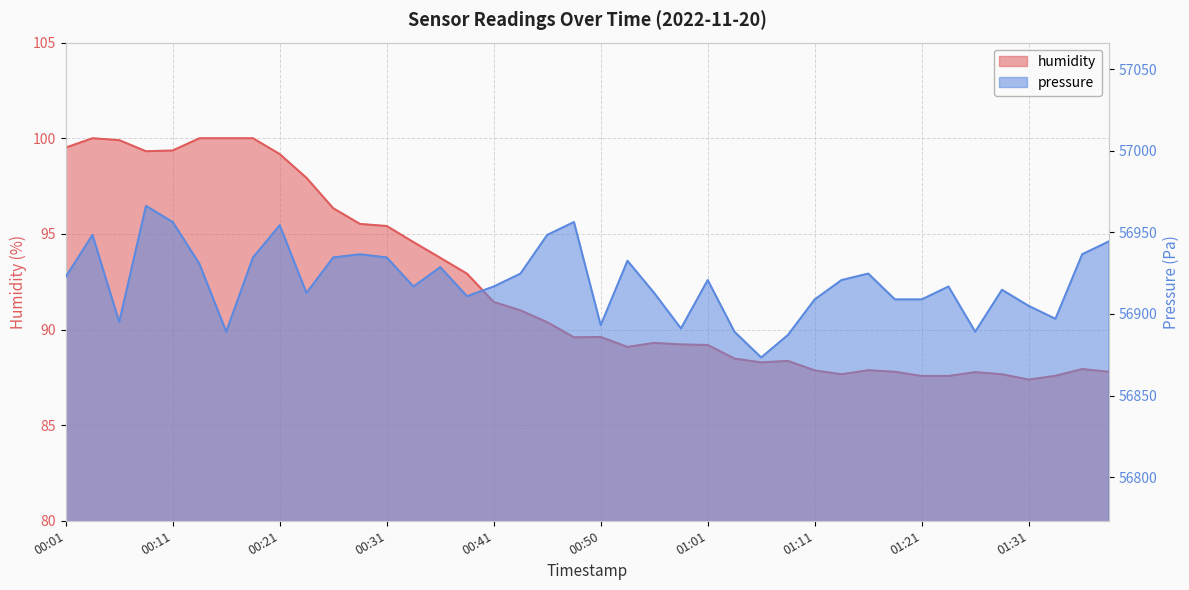

Rank the series by their average value, from lowest to highest.

humidity, pressure